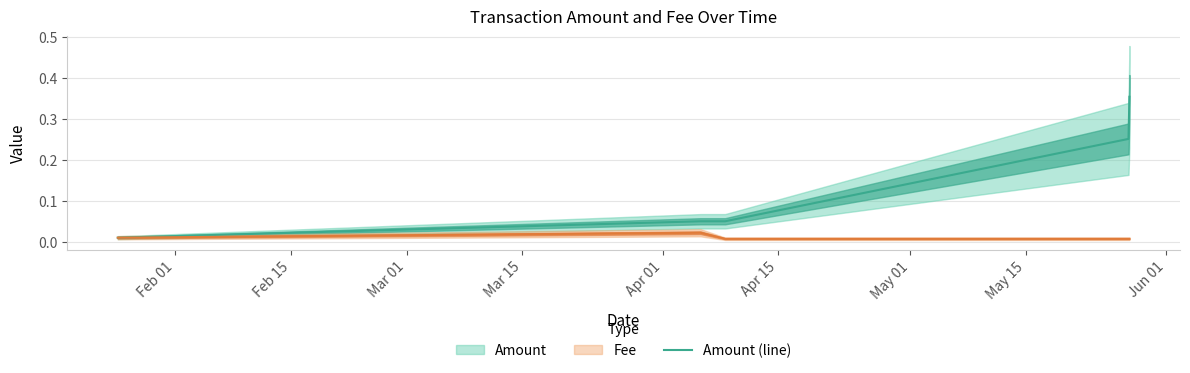

How many lines are shown in the chart?

2